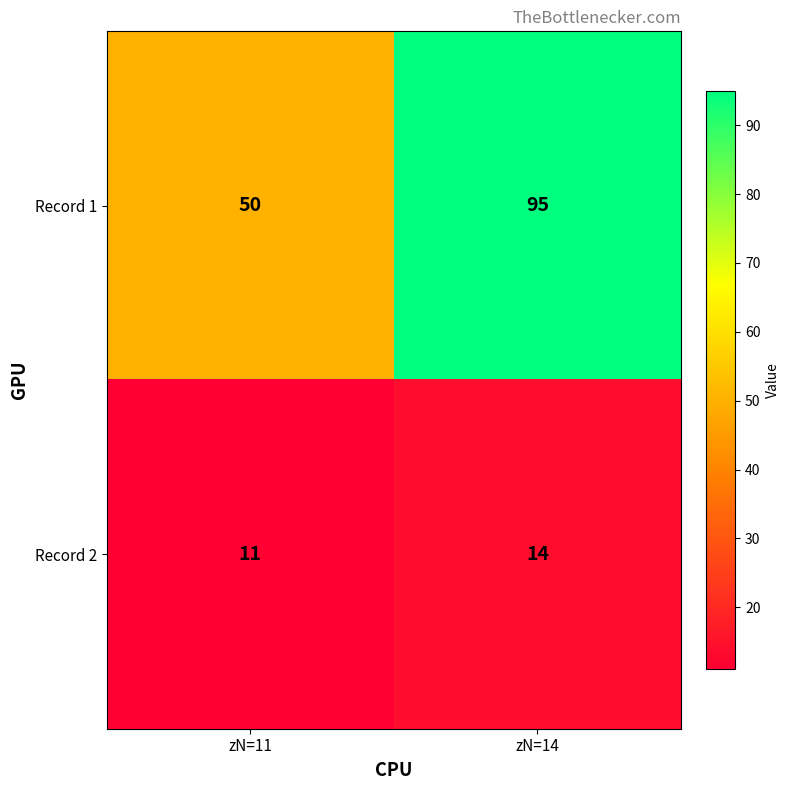

At how many categories does at least one series exceed 44?

2